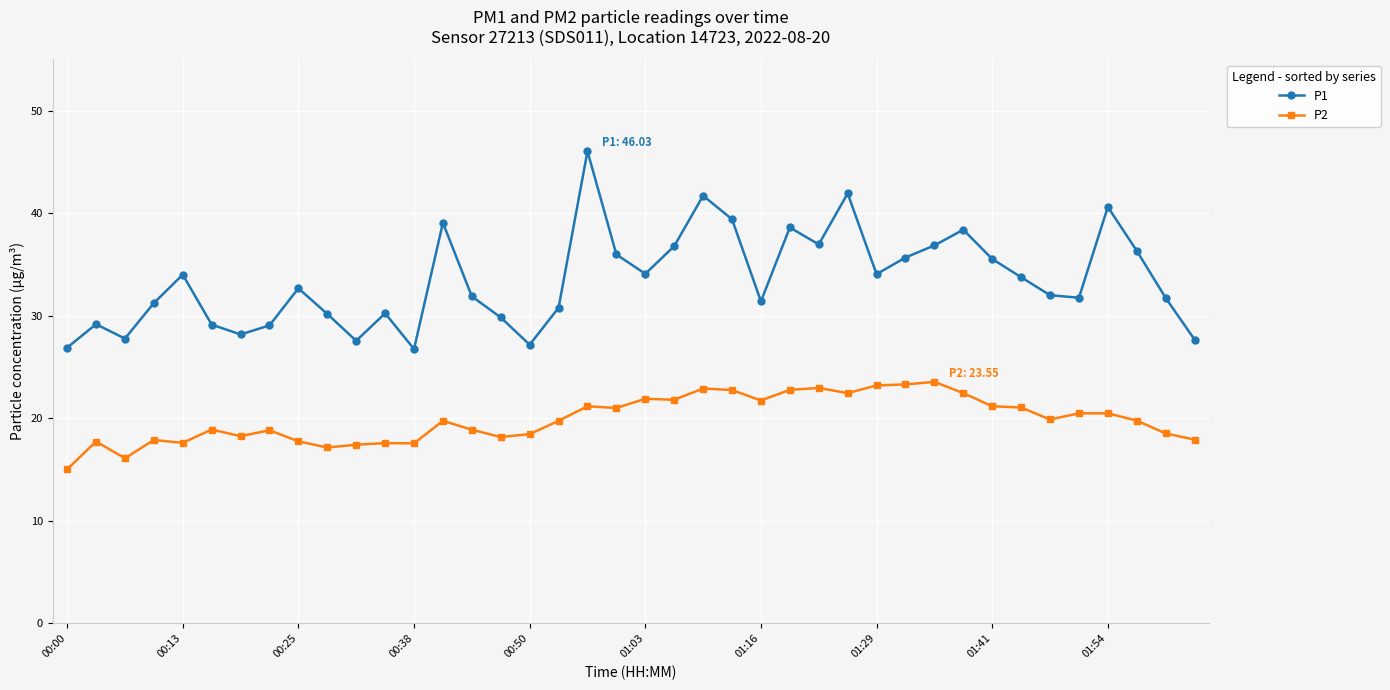

What is the value of the P1 point at the 21st from the left?

34.1